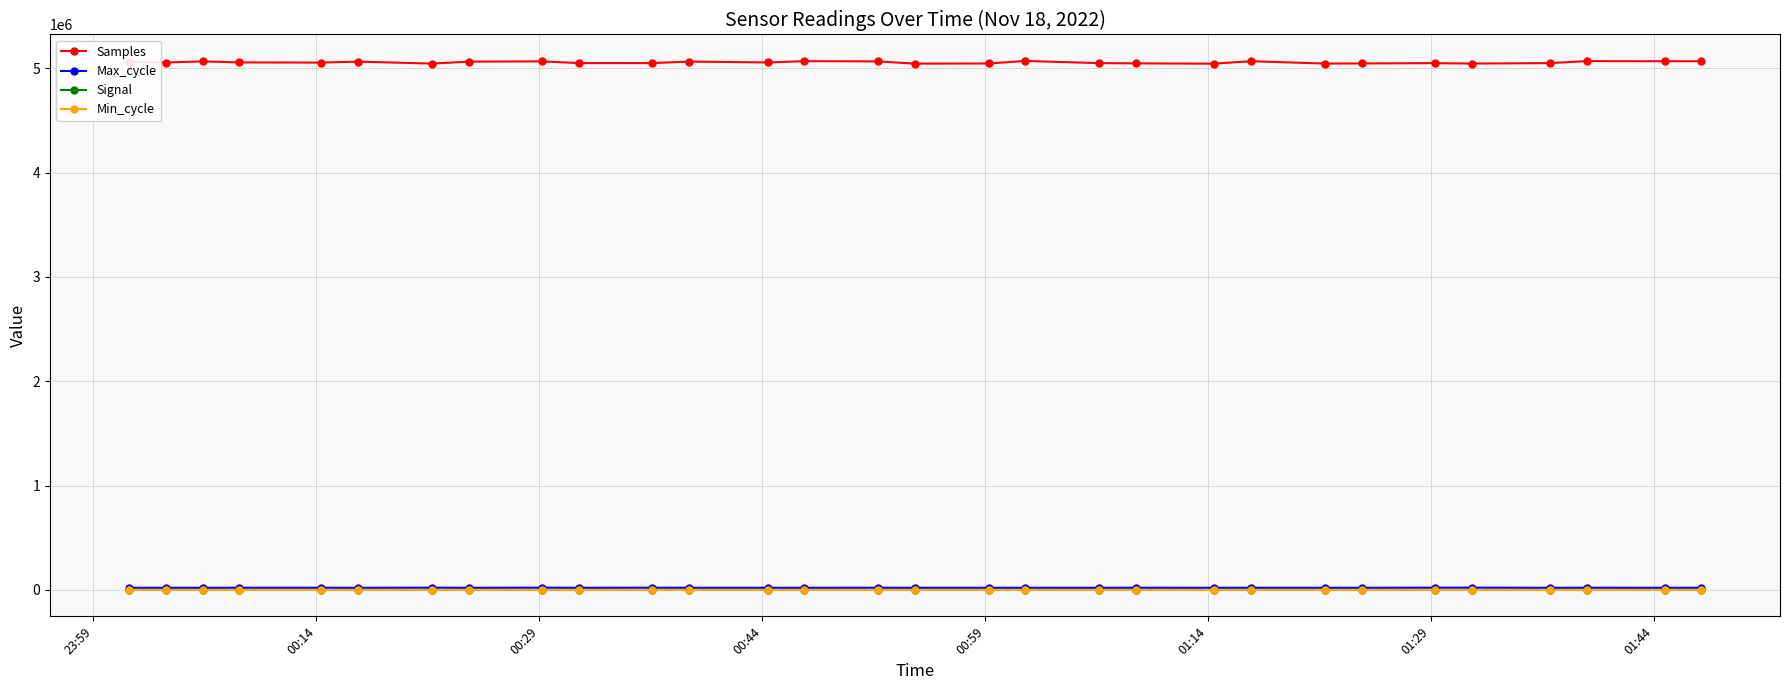

How many values in the Signal series exceed -73?

14